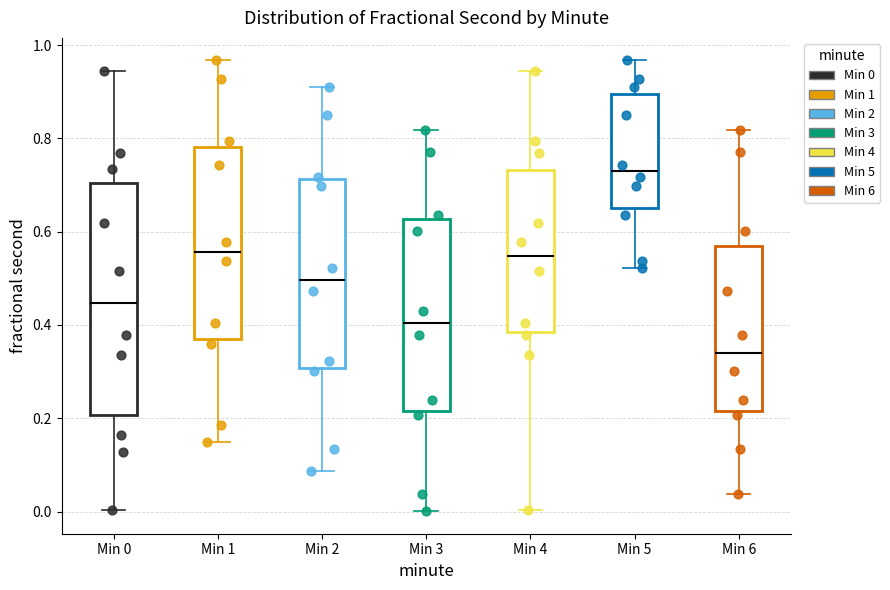

Reading left to right, transcribe this box plot: for each box, give where its median line is, the range the box spans, and where its two whiskers end, as read against the y-axis. The values are not printed on the chart, so give them approximately, as read against the axis.

Min 0: median 0.44, box 0.20 to 0.70, whiskers 0.00 to 0.94
Min 1: median 0.56, box 0.36 to 0.78, whiskers 0.14 to 0.96
Min 2: median 0.50, box 0.30 to 0.72, whiskers 0.08 to 0.92
Min 3: median 0.40, box 0.22 to 0.62, whiskers 0.00 to 0.82
Min 4: median 0.54, box 0.38 to 0.74, whiskers 0.00 to 0.94
Min 5: median 0.74, box 0.66 to 0.90, whiskers 0.52 to 0.96
Min 6: median 0.34, box 0.22 to 0.56, whiskers 0.04 to 0.82